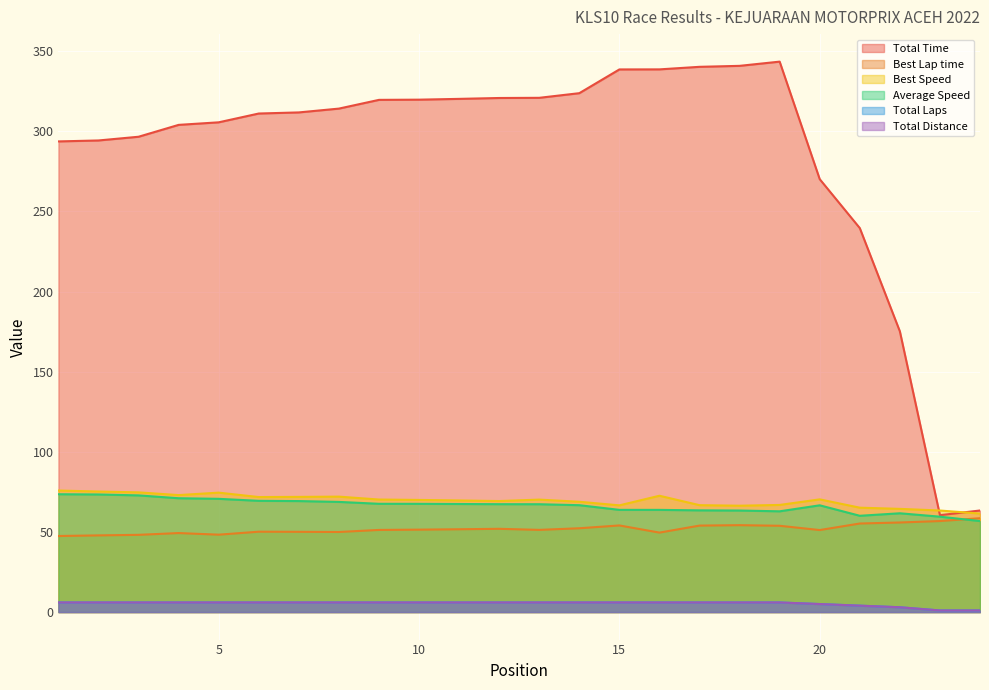

What is the difference between the maximum and minimum values in the Average Speed series?

16.7